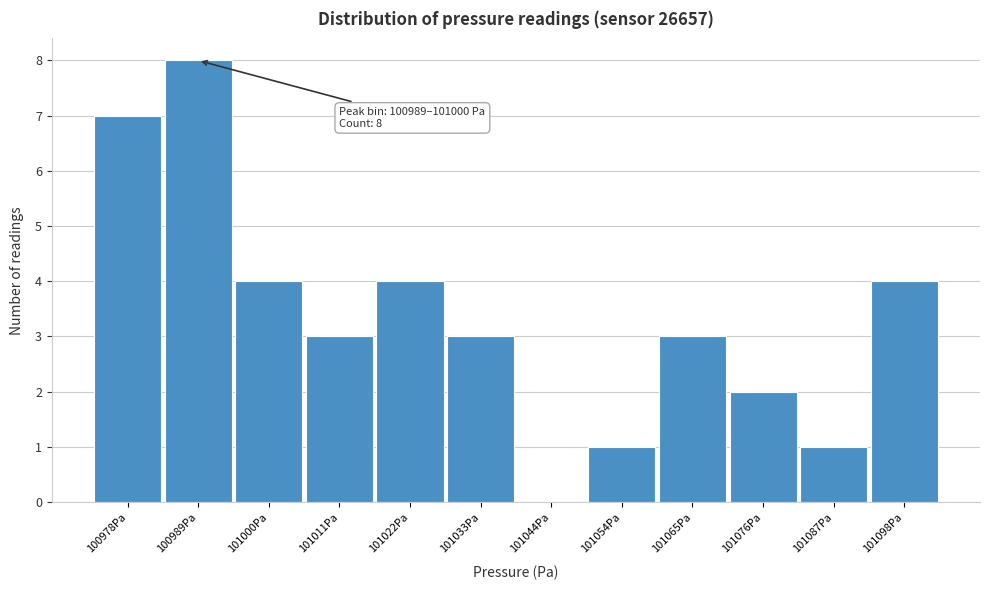

Reading right to left, transcribe all the data shown in this chart.

101098Pa=4	101087Pa=1	101076Pa=2	101065Pa=3	101054Pa=1	101044Pa=0	101033Pa=3	101022Pa=4	101011Pa=3	101000Pa=4	100989Pa=8	100978Pa=7